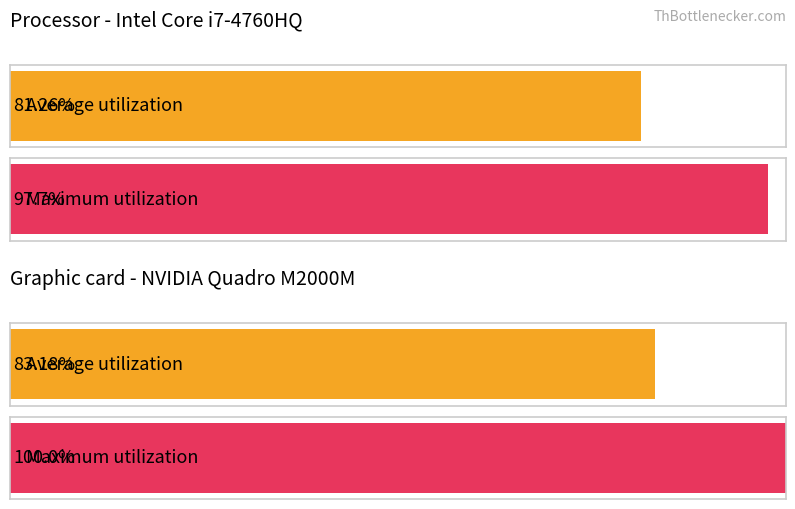

The value of Maximum utilization at 19 is -77.2. True or false?

False